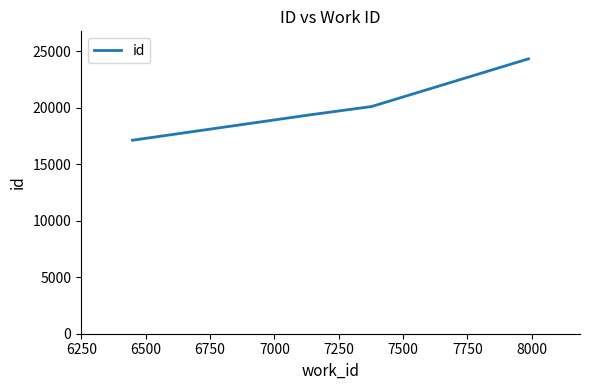

What is the minimum value shown in the chart?

17126